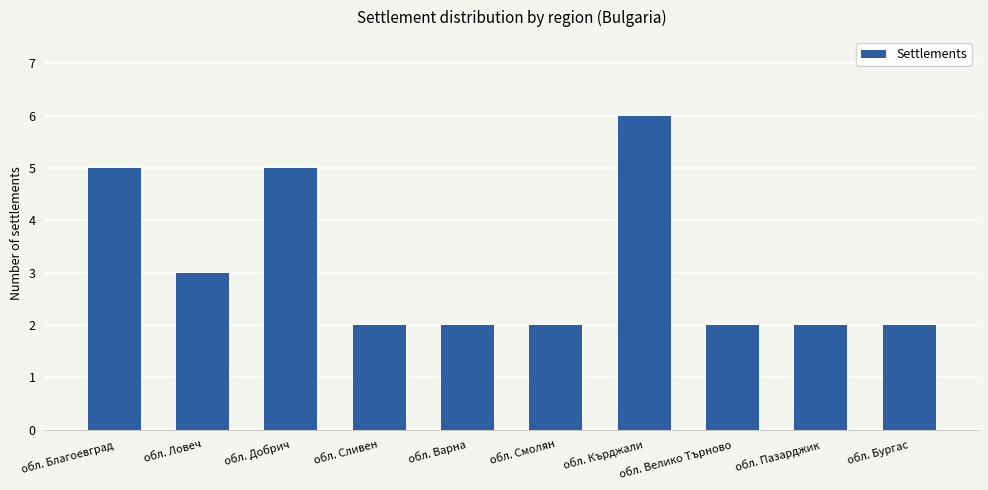

Which category has the highest value across all series?

обл. Кърджали